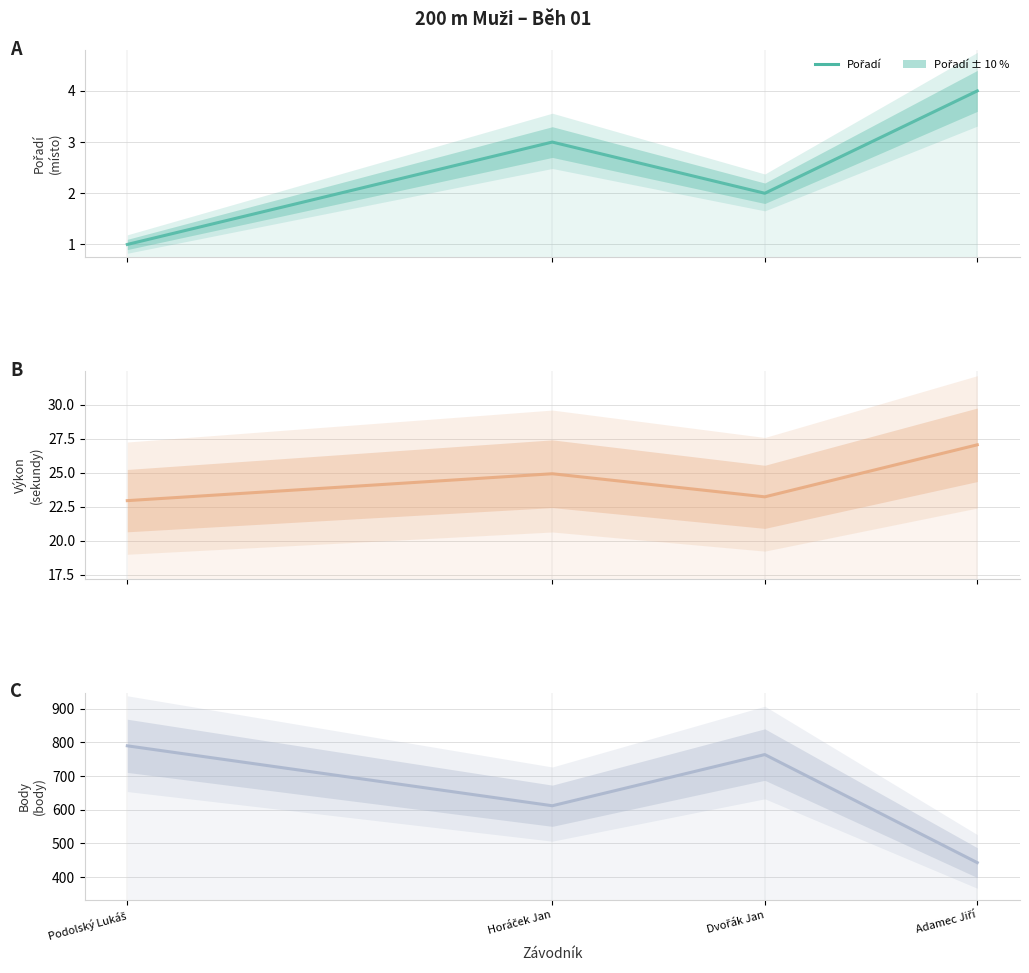

Reading left to right, what are all the values shown in this chart?

Pořadí: Podolský Lukáš=1.0	Horáček Jan=3.0	Dvořák Jan=2.0	Adamec Jiří=4.0
Výkon: Podolský Lukáš=22.9	Horáček Jan=24.9	Dvořák Jan=23.2	Adamec Jiří=27.1
Body: Podolský Lukáš=790.0	Horáček Jan=612.0	Dvořák Jan=764.0	Adamec Jiří=443.0